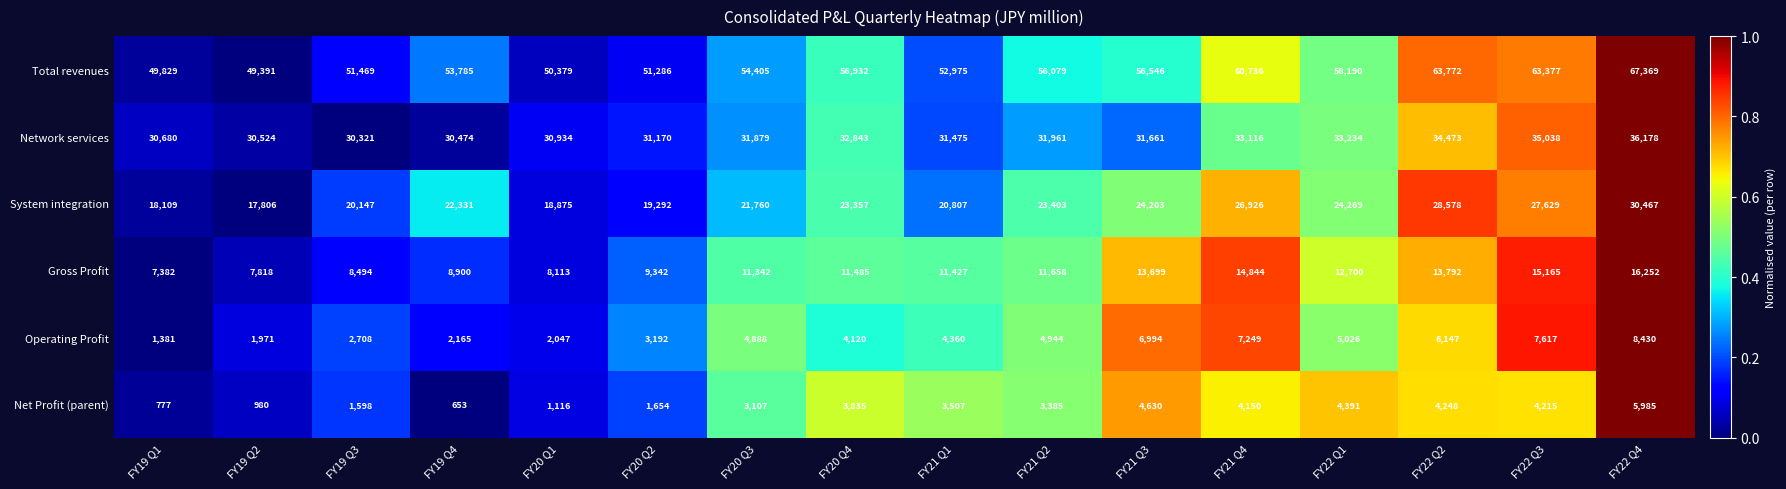

Rank the series at FY19 Q4 from highest to lowest value.

Total revenues, Network services, System integration, Gross Profit, Operating Profit, Net Profit (parent)